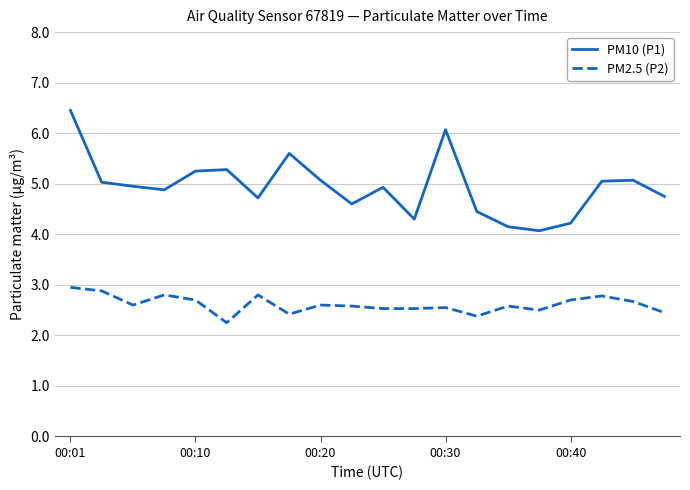

What is the maximum value for PM10 (P1)?

6.5